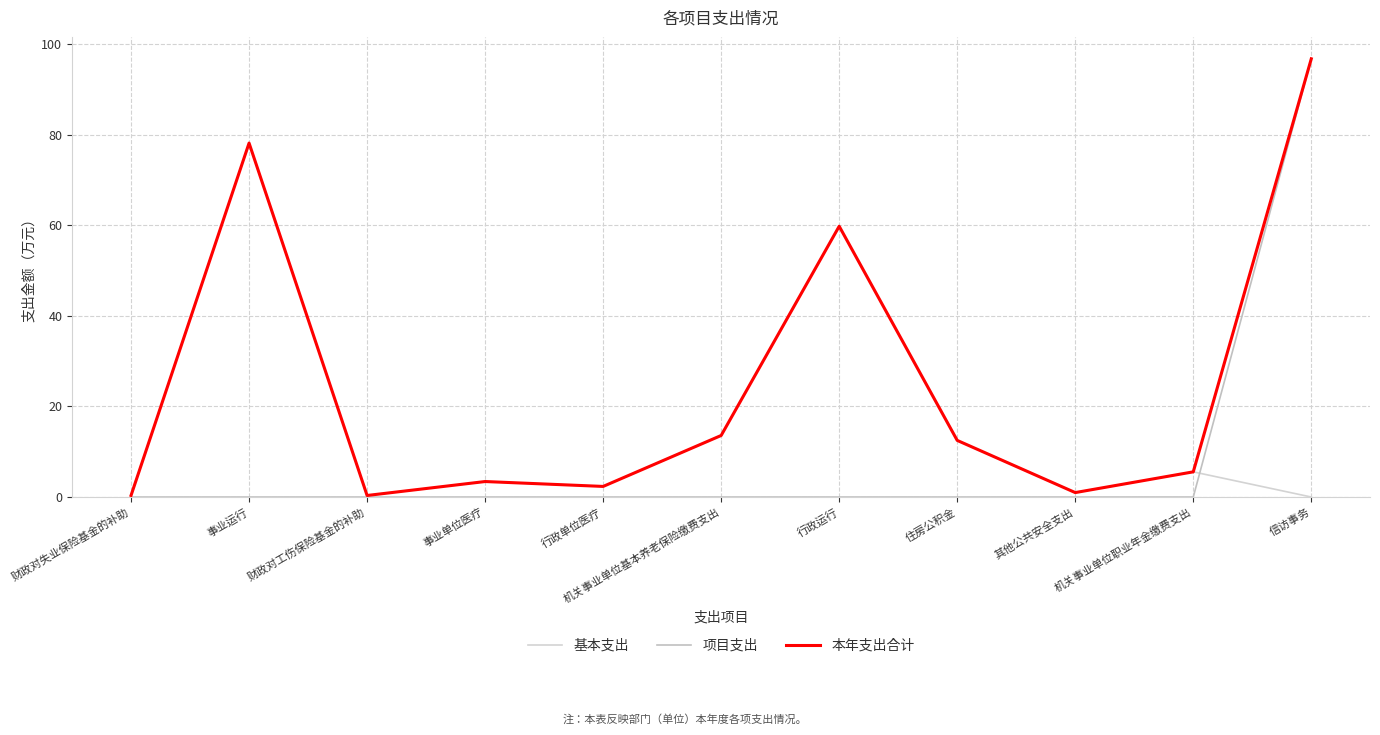

Is this an area chart (filled region under the line)?

No